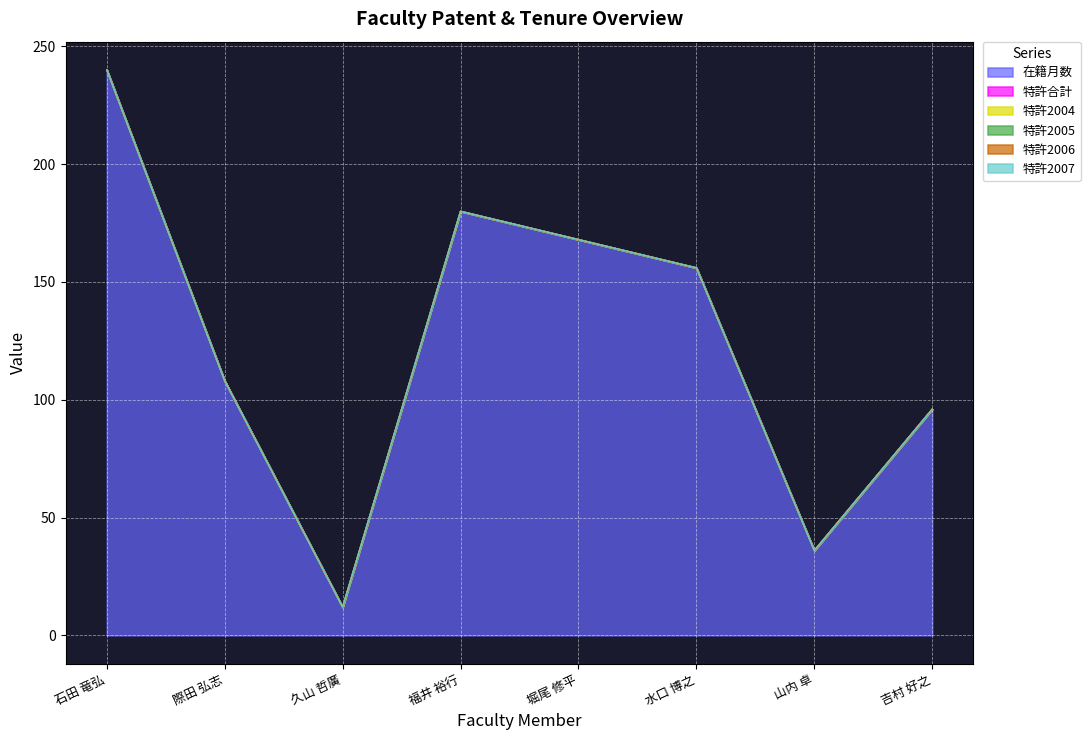

Where is the first local maximum for 在籍月数?

福井 裕行